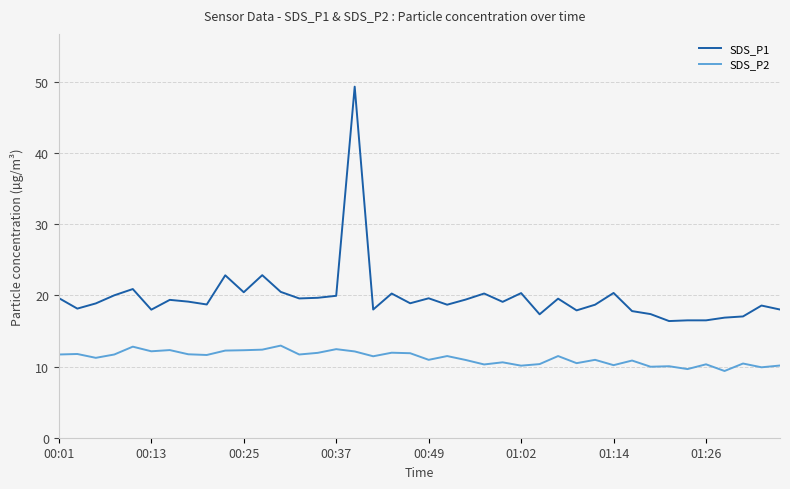

Rank the series by their maximum value, from highest to lowest.

SDS_P1, SDS_P2